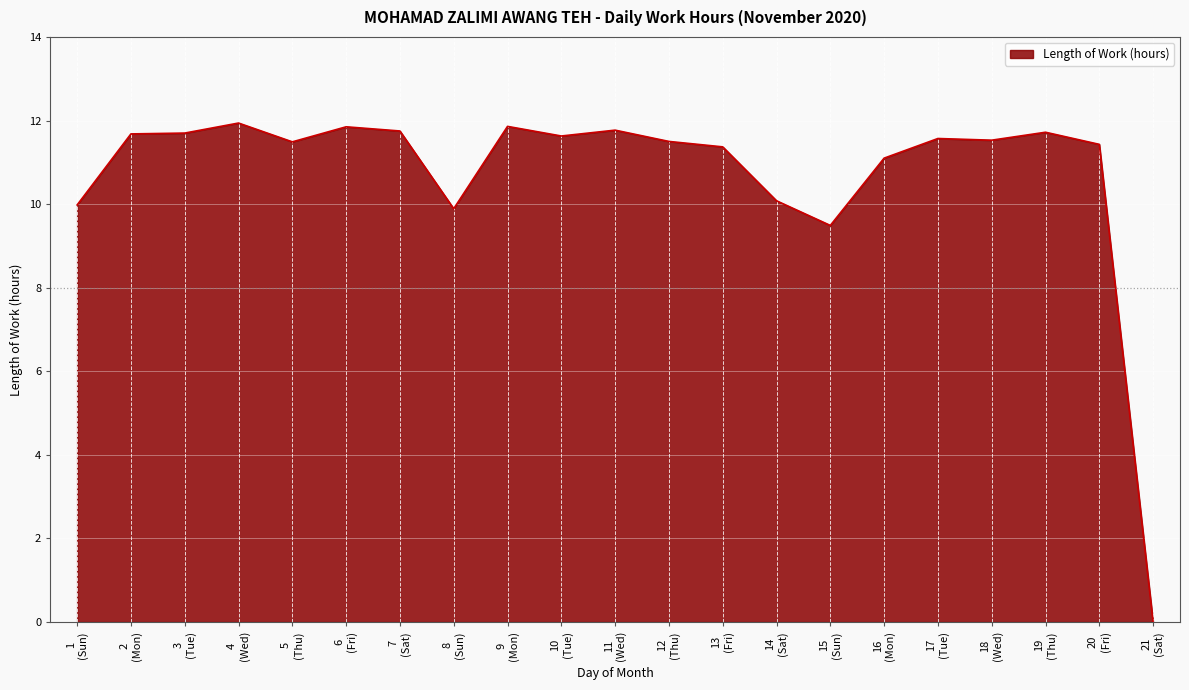

What is the greatest value displayed?

11.9